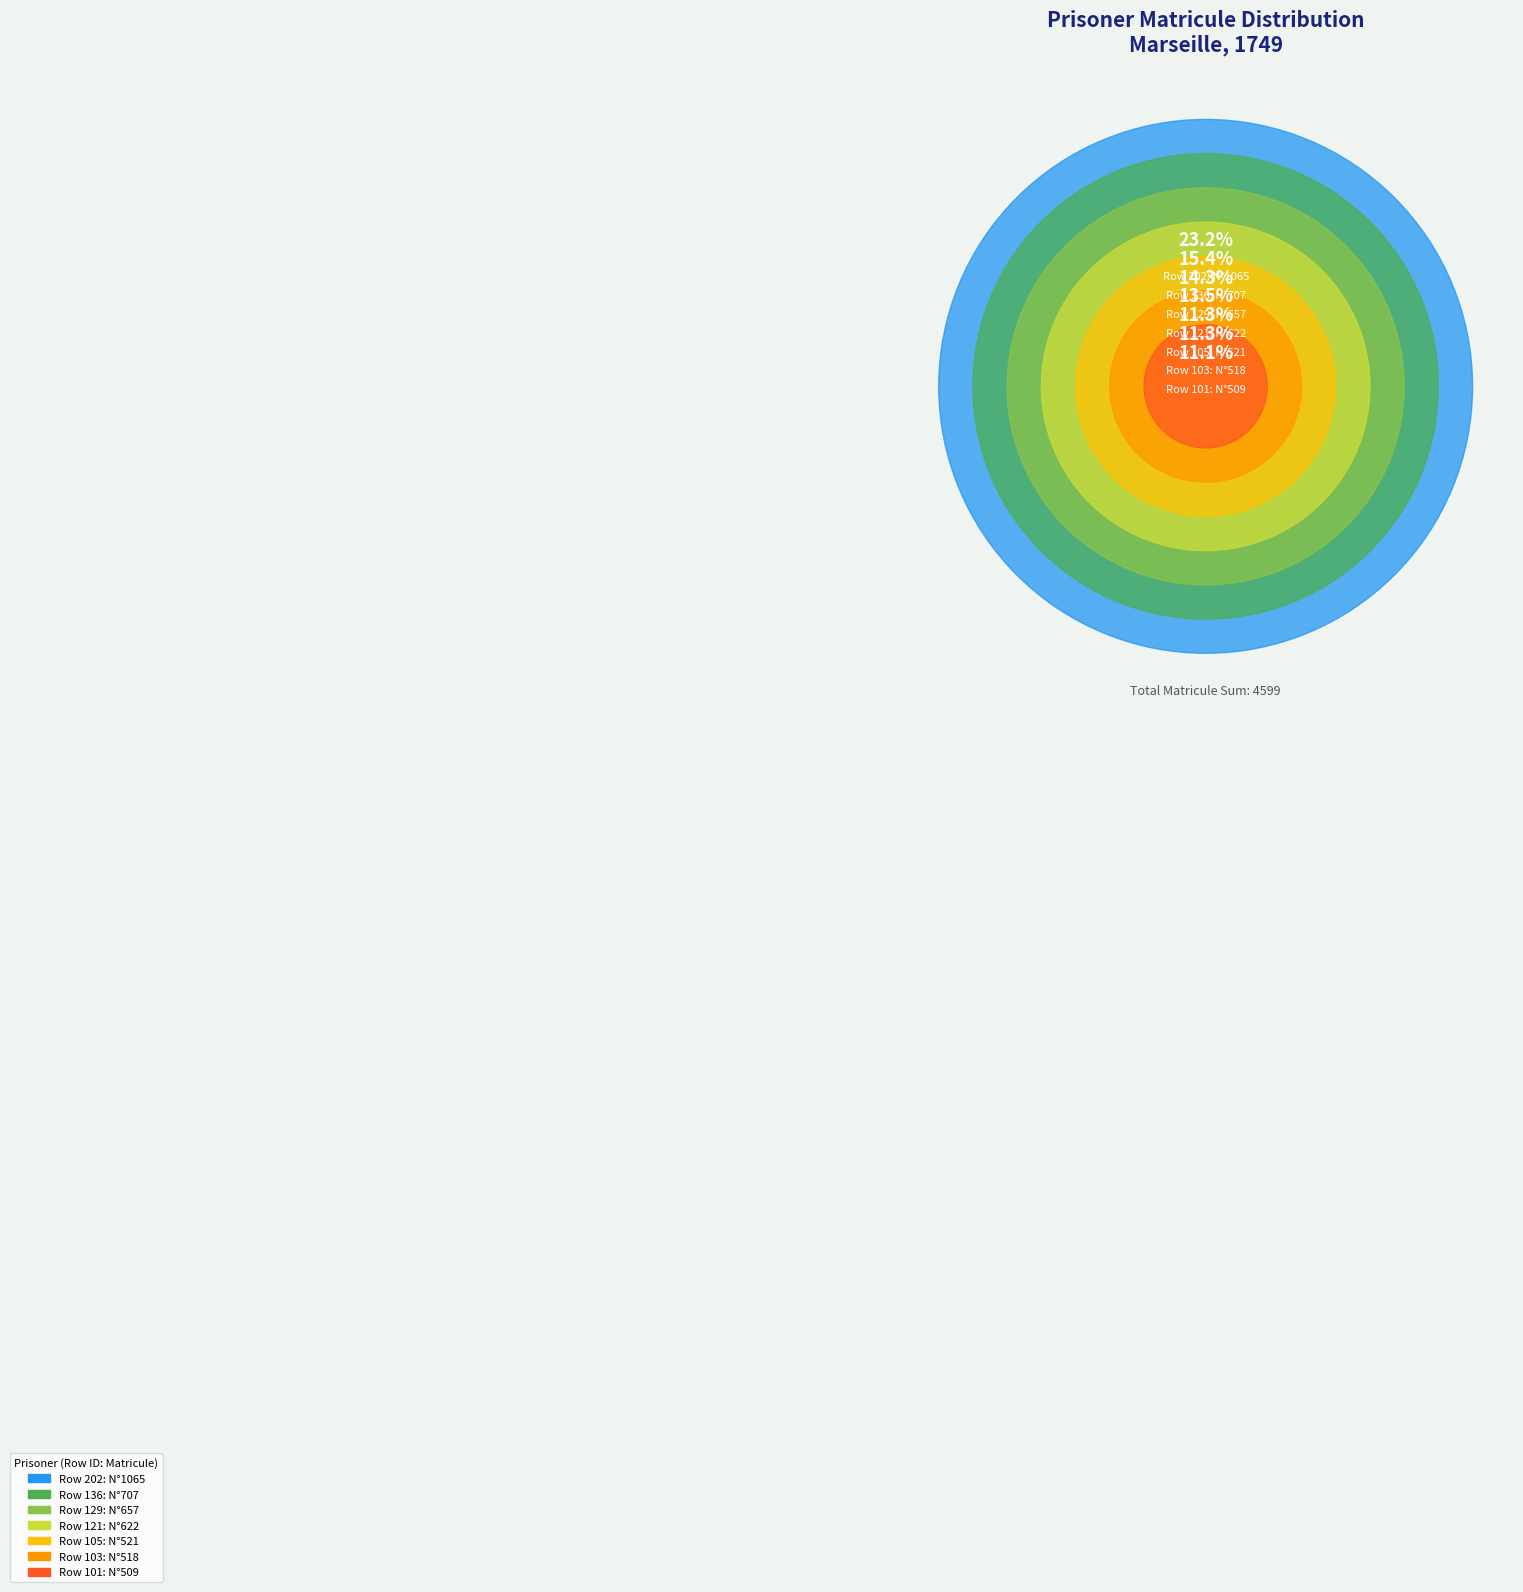

Is it true that 136 is 15% of the pie?

True